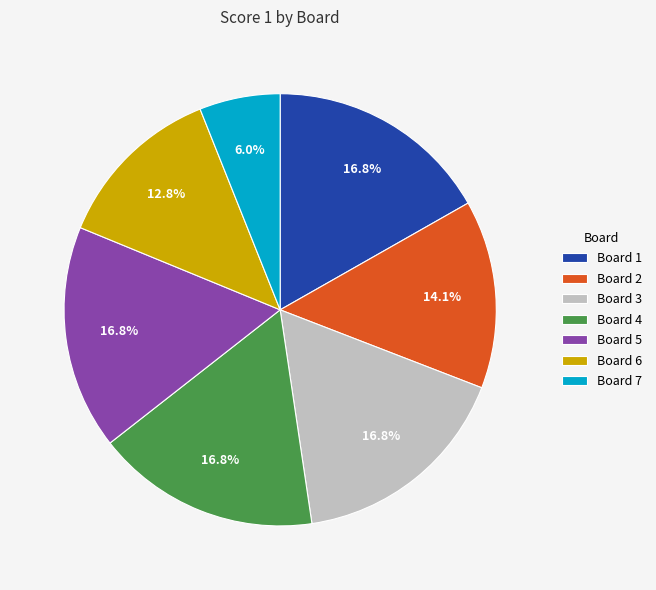

Which has a higher value, Board 1 or Board 7?

Board 1